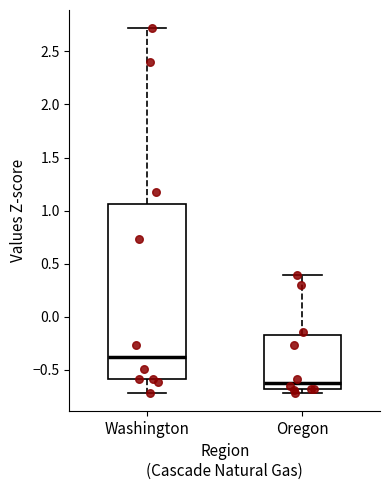

Which box's median line is the lowest?

Oregon